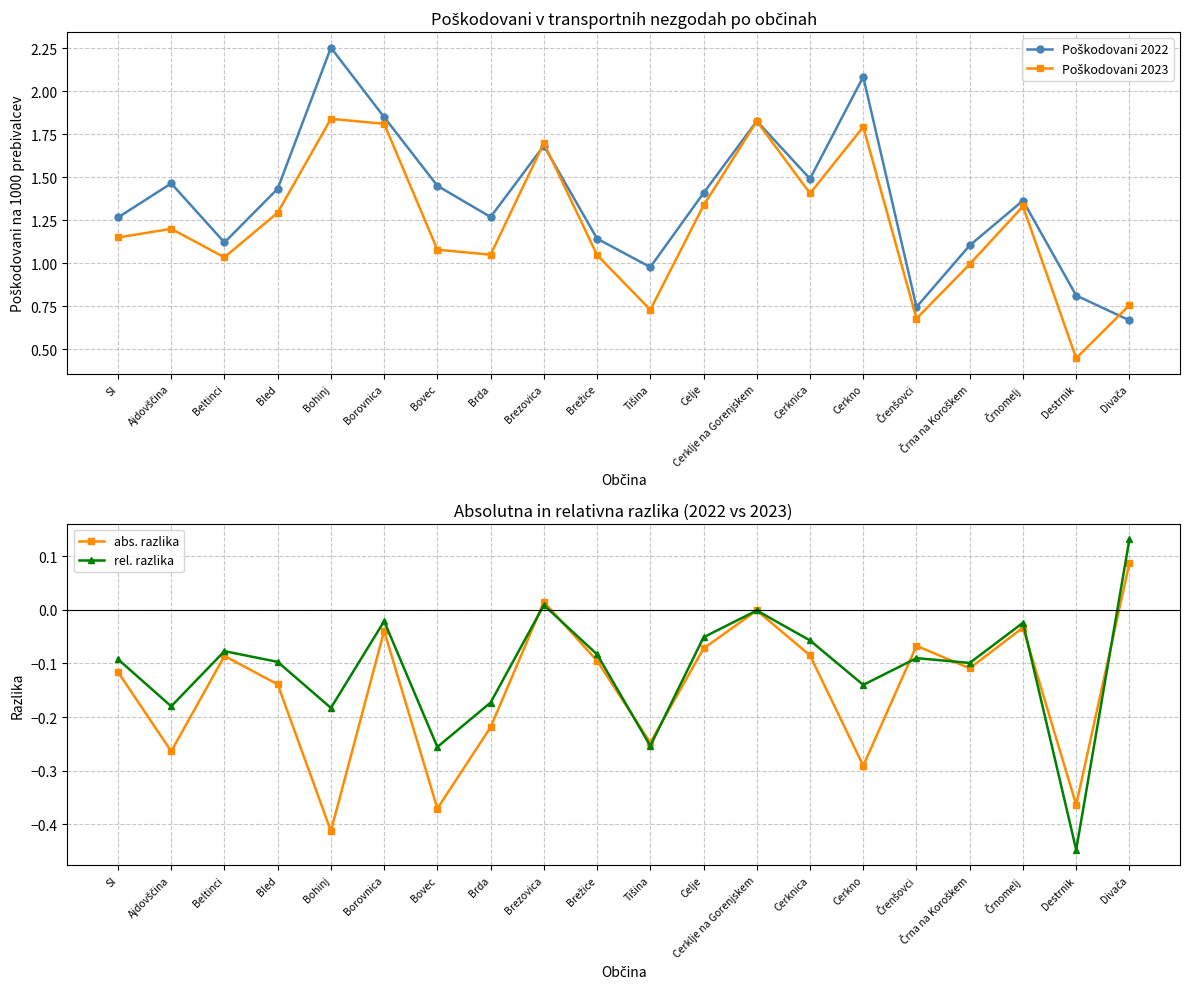

At how many categories does at least one series exceed 0?

20